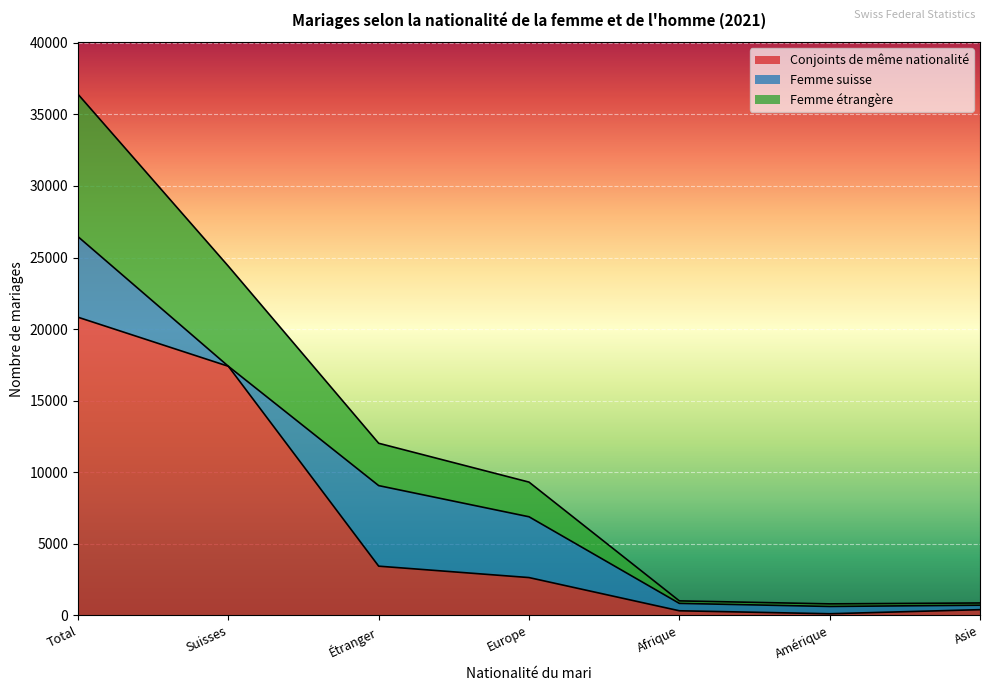

Which category has the highest value across all series?

Total